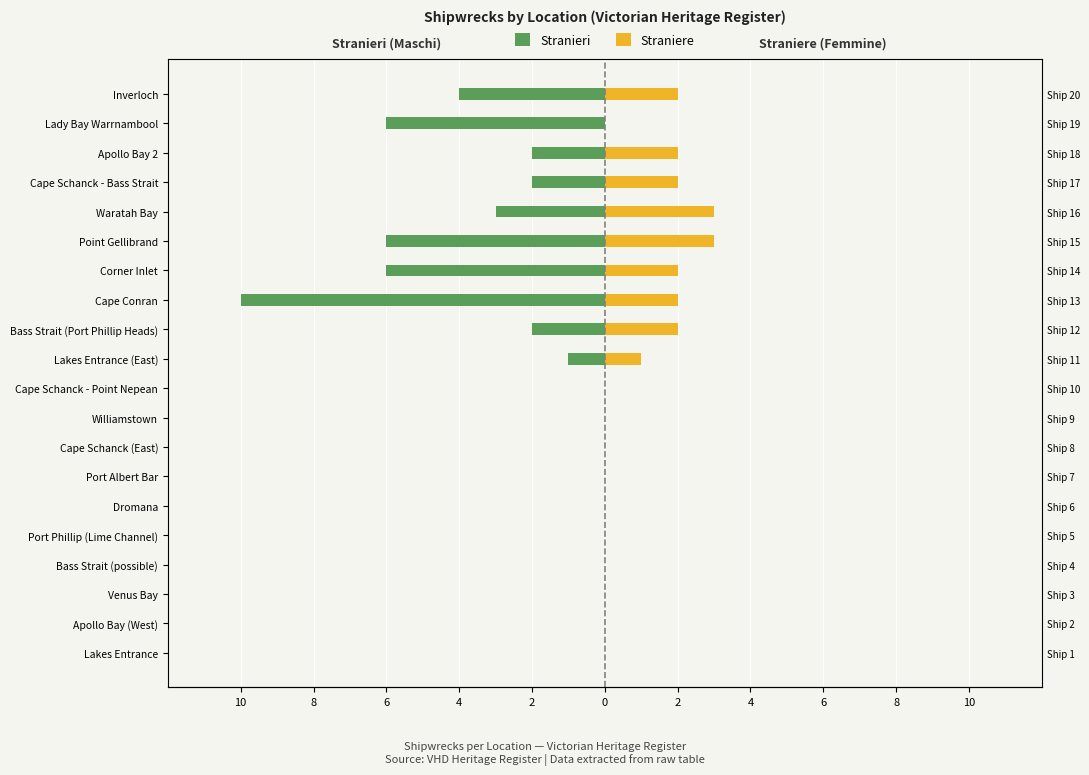

What is the minimum value shown in the chart?

-10